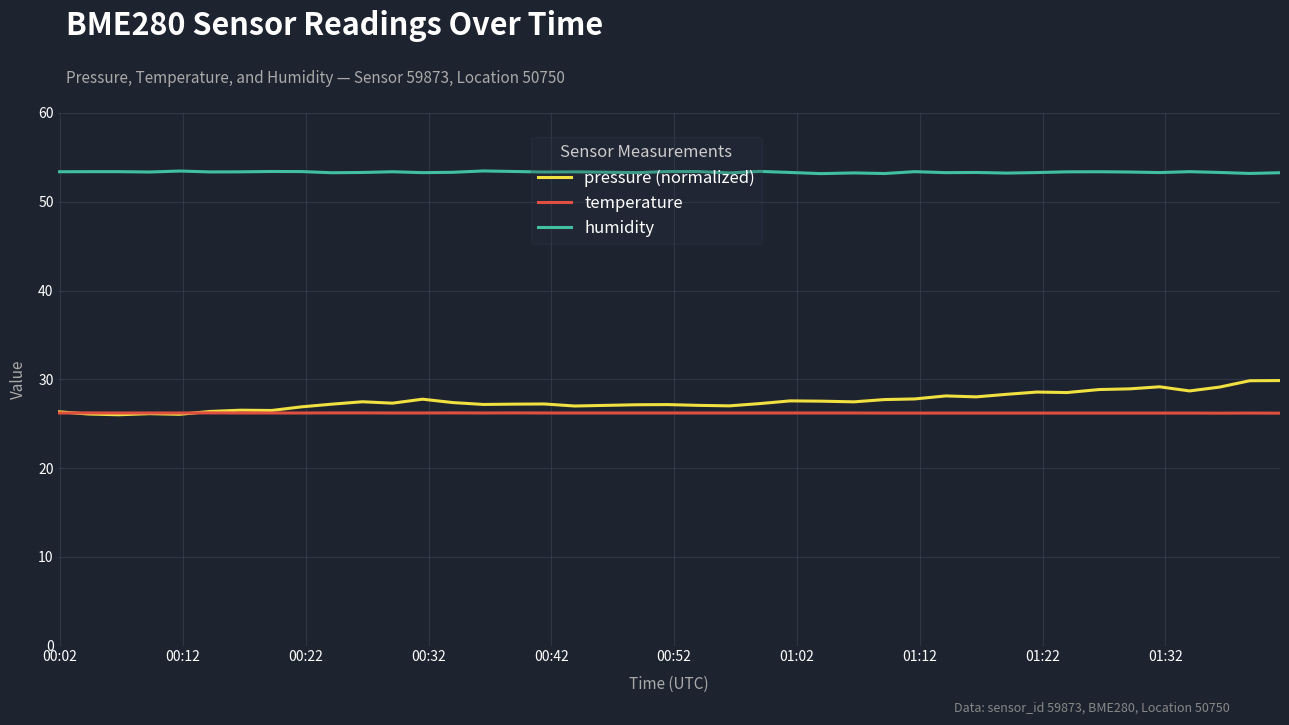

In pressure (normalized), how many points are lower than both neighbors (excluding endpoints)?

11